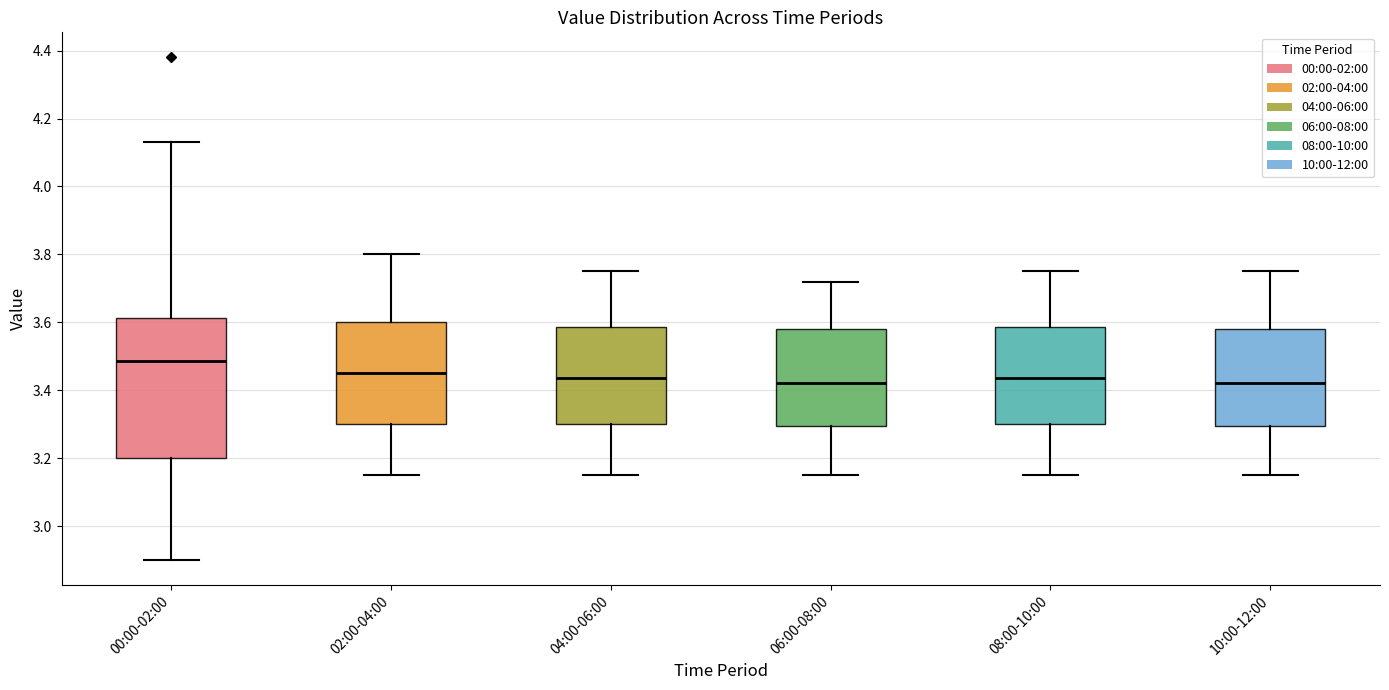

Reading left to right, read every box against the y-axis: the position of its median line, the range the box covers, and the ends of its whiskers. The values are not printed on the chart, so give them approximately, as read against the axis.

00:00-02:00: median 3.48, box 3.20 to 3.62, whiskers 2.90 to 4.14
02:00-04:00: median 3.46, box 3.30 to 3.60, whiskers 3.16 to 3.80
04:00-06:00: median 3.44, box 3.30 to 3.58, whiskers 3.16 to 3.76
06:00-08:00: median 3.42, box 3.30 to 3.58, whiskers 3.16 to 3.72
08:00-10:00: median 3.44, box 3.30 to 3.58, whiskers 3.16 to 3.76
10:00-12:00: median 3.42, box 3.30 to 3.58, whiskers 3.16 to 3.76